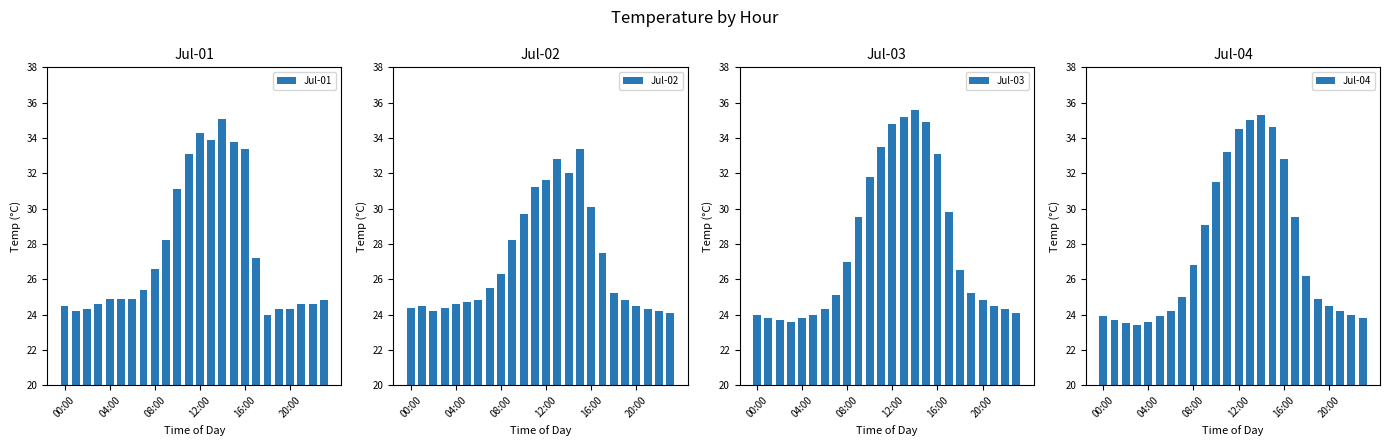

At which category is the sum across all series the highest?

14